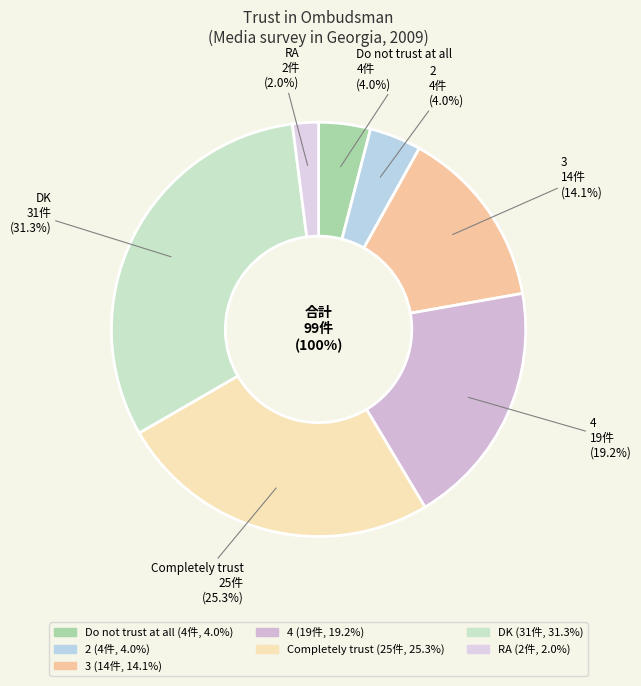

How many slices are in this pie chart?

7